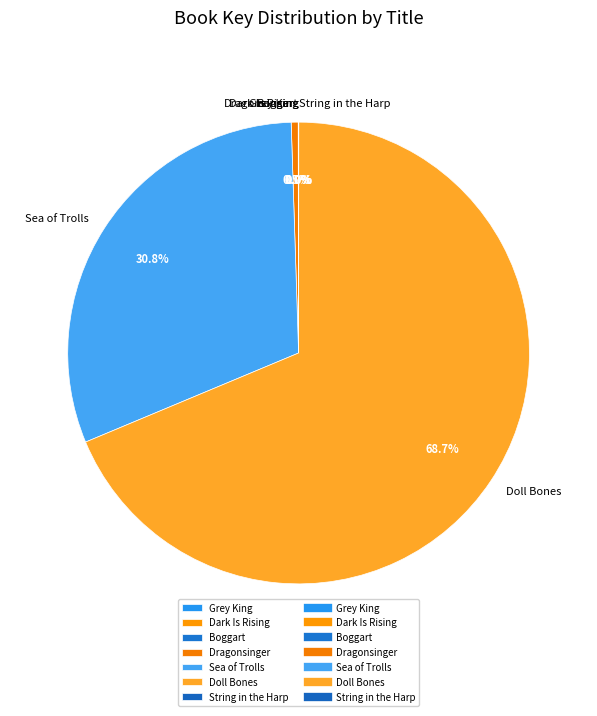

Does any single category account for the majority?

Yes